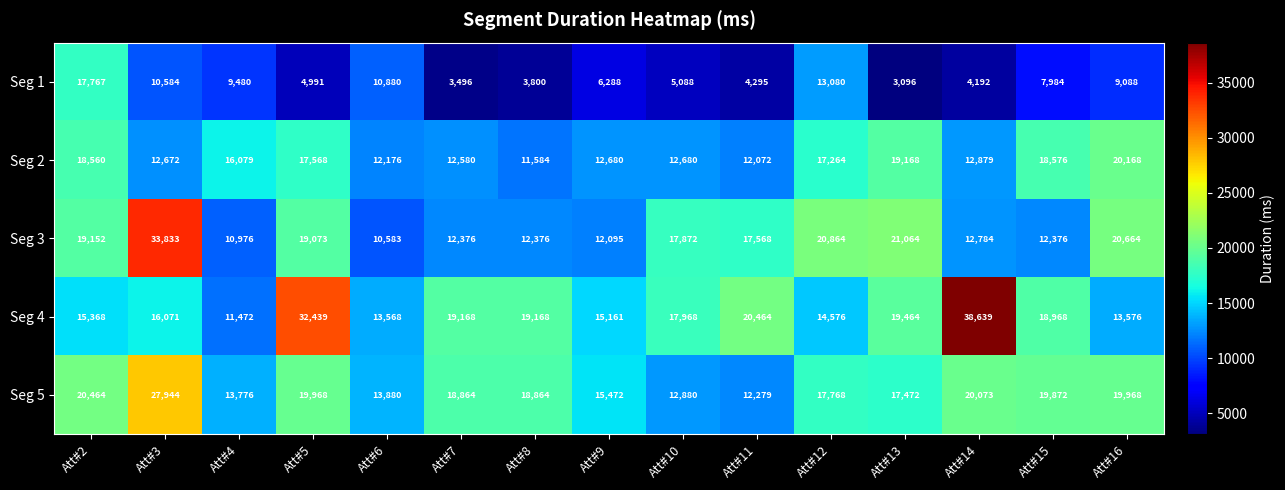

At which category is the sum across all series the highest?

Att#3